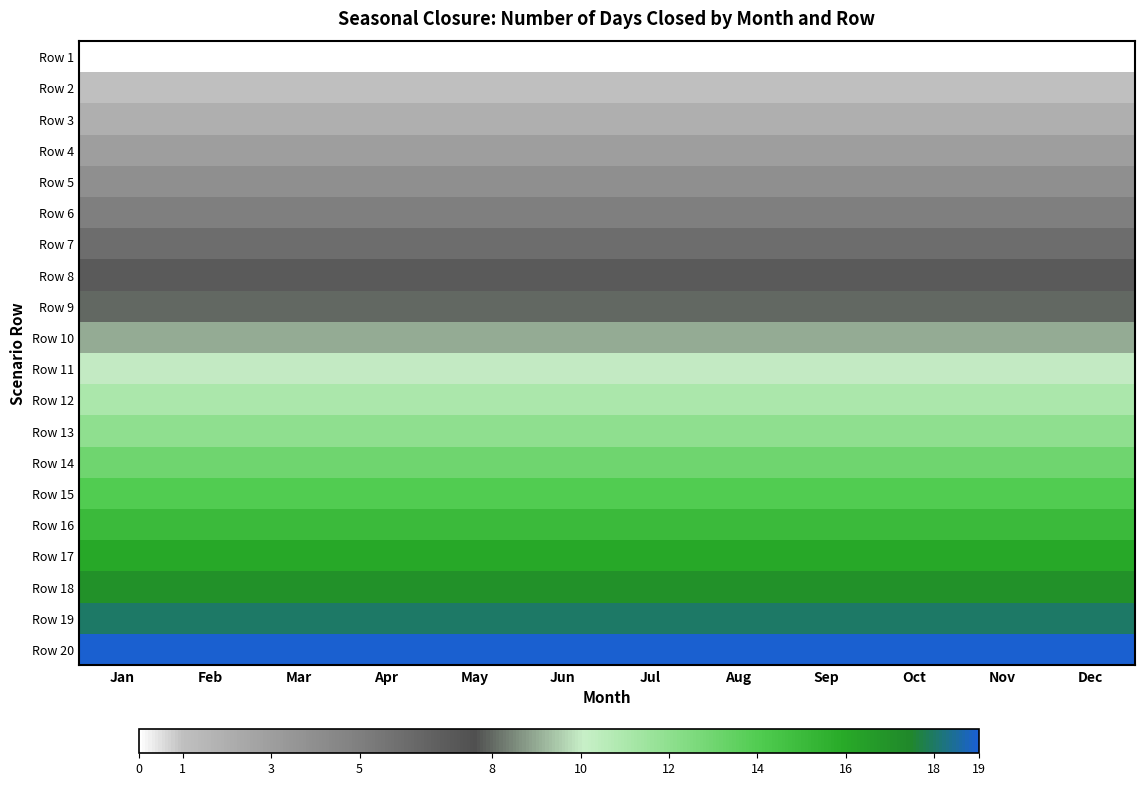

How many distinct data groups are displayed?

20